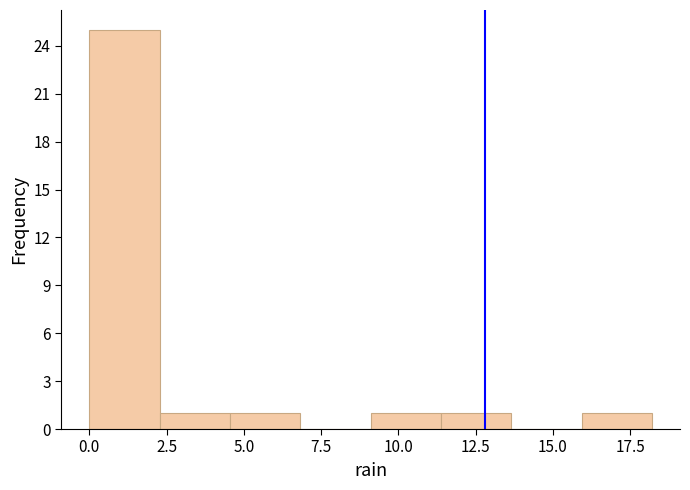

Which range on the x-axis has the tallest bar?

0.0 to 2.5